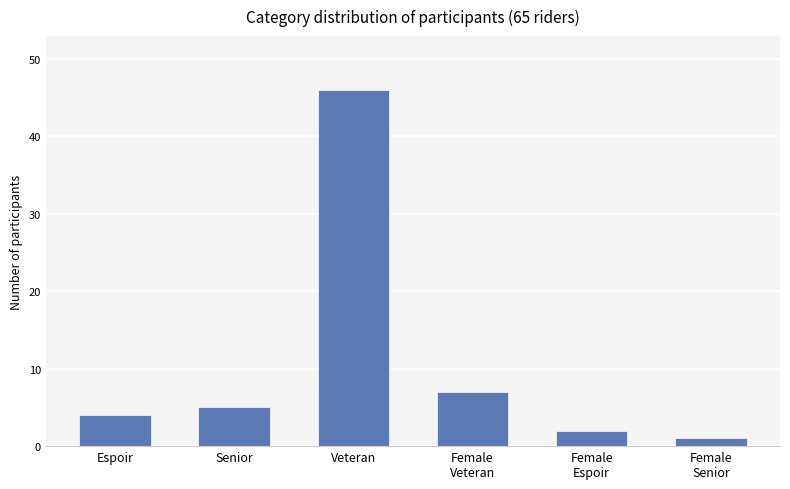

What is the difference between the maximum and minimum values?

45